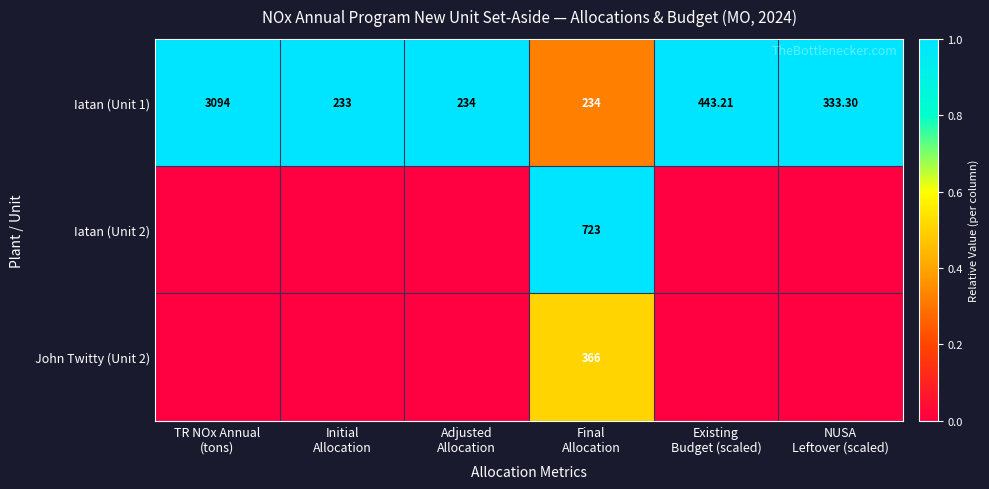

How many values in the Iatan (Unit 1) series are below 333?

3